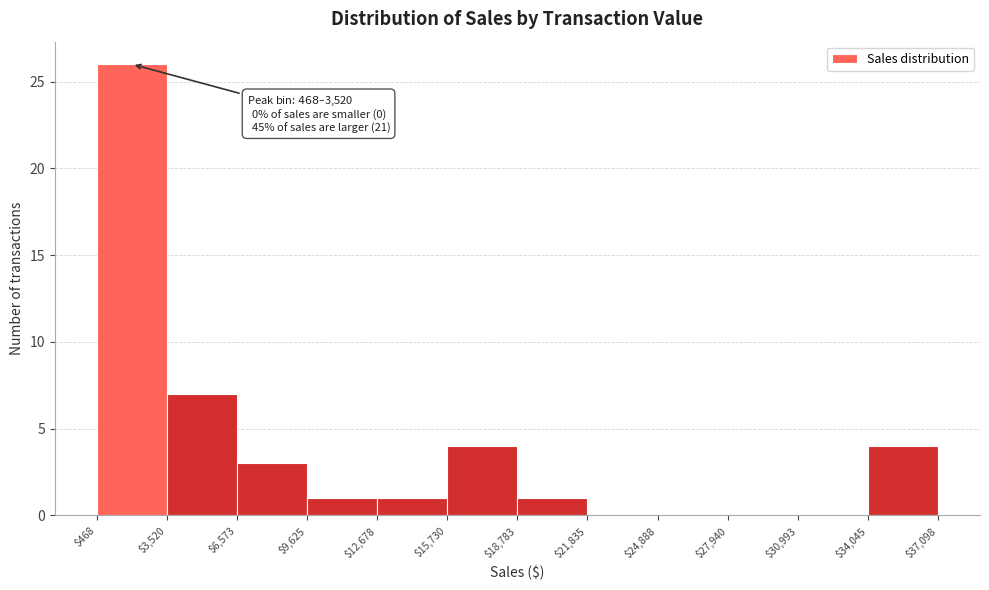

Over which range of the x-axis is the bar tallest?

$468 to $3,520